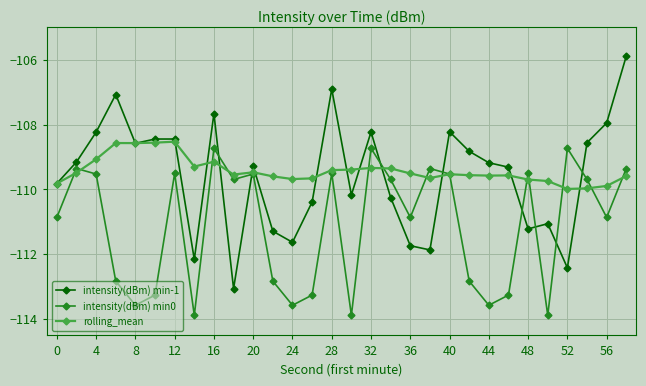

What is the value of the intensity(dBm) min0 point at the 26th from the left?

-113.9